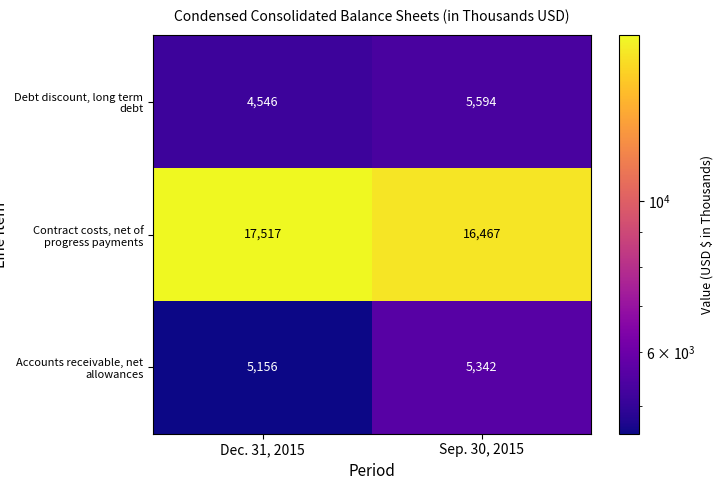

Which series has the largest total across all categories?

Contract costs, net of progress payments